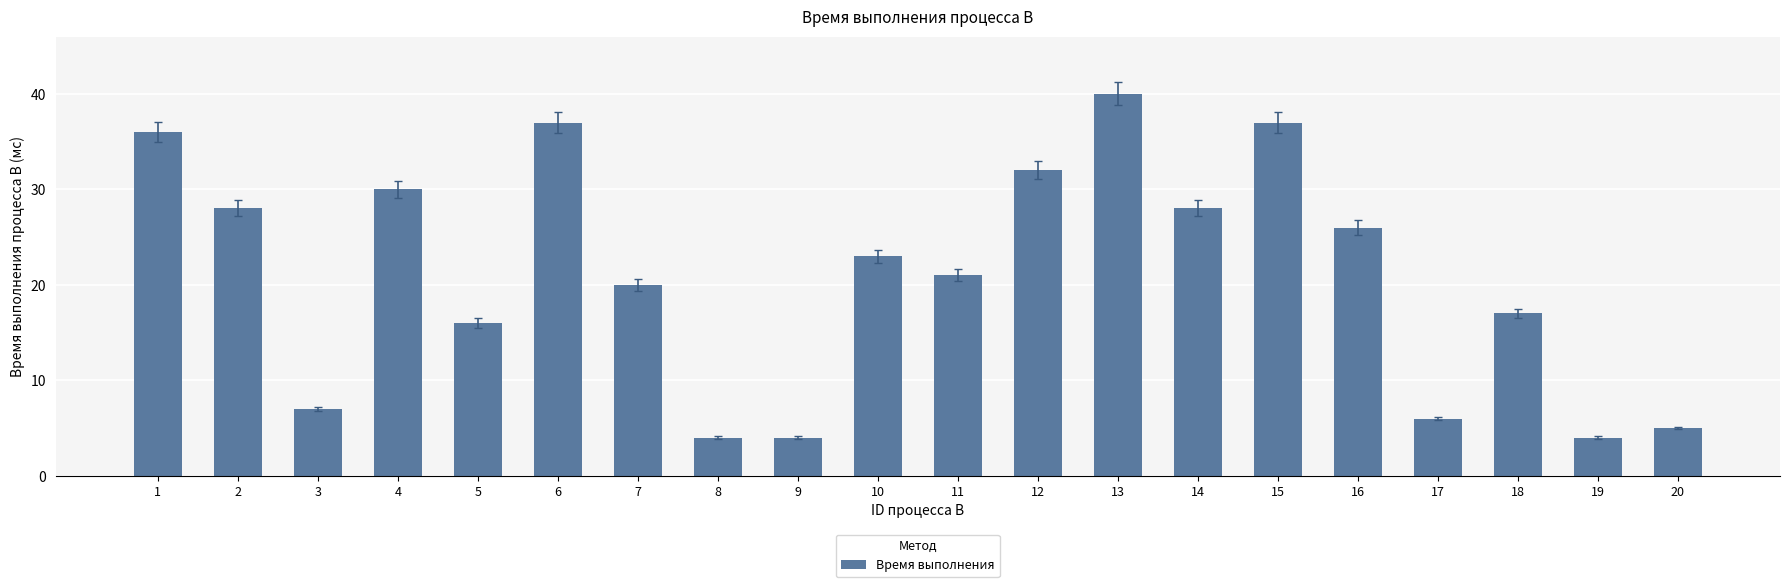

True or false: the data shows 17 at 4.

False